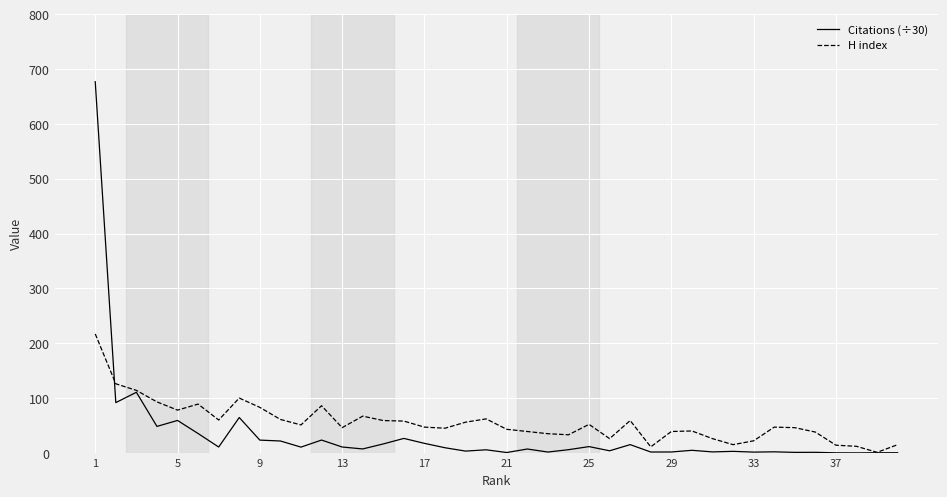

What is the greatest value displayed?

676.9